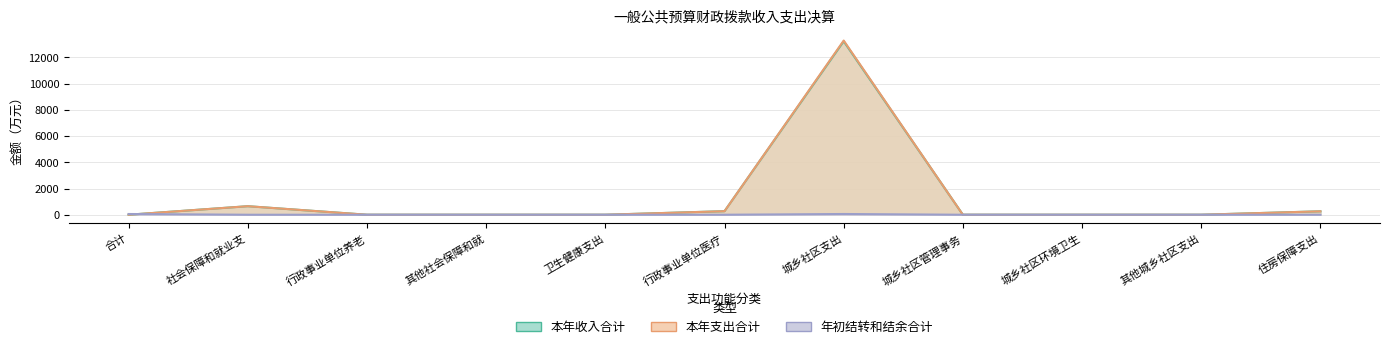

Between 城乡社区环境卫生 and 住房保障支出, which series saw the biggest shift?

本年收入合计